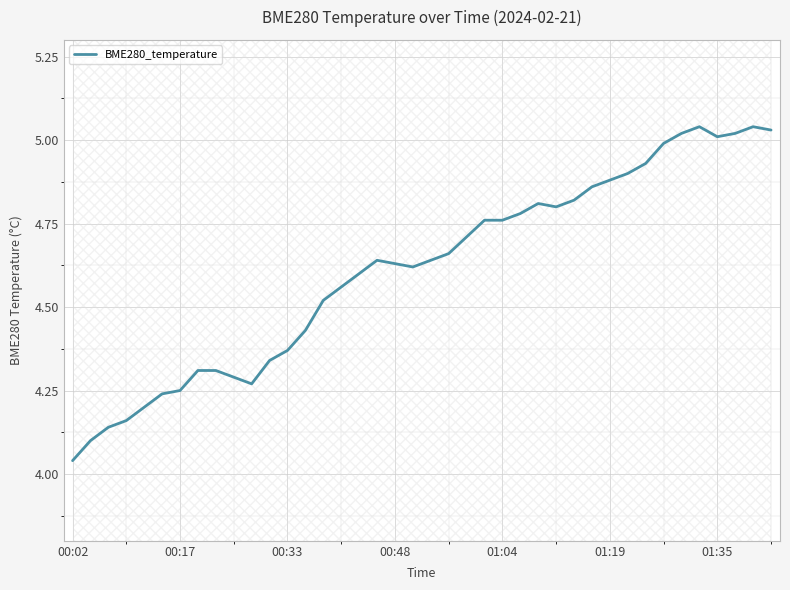

True or false: BME280_temperature has a value of 5.0 at 01:35.

True